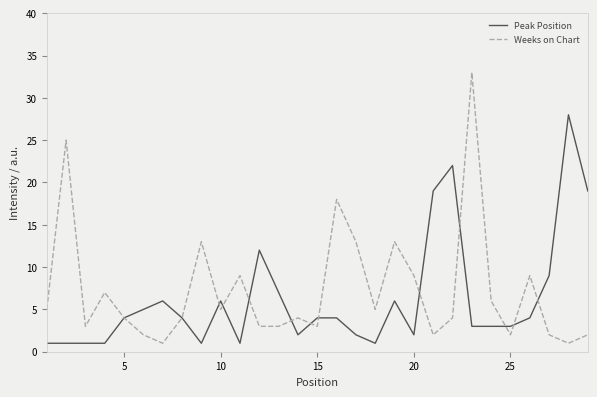

Rank the series by their maximum value, from highest to lowest.

Weeks on Chart, Peak Position